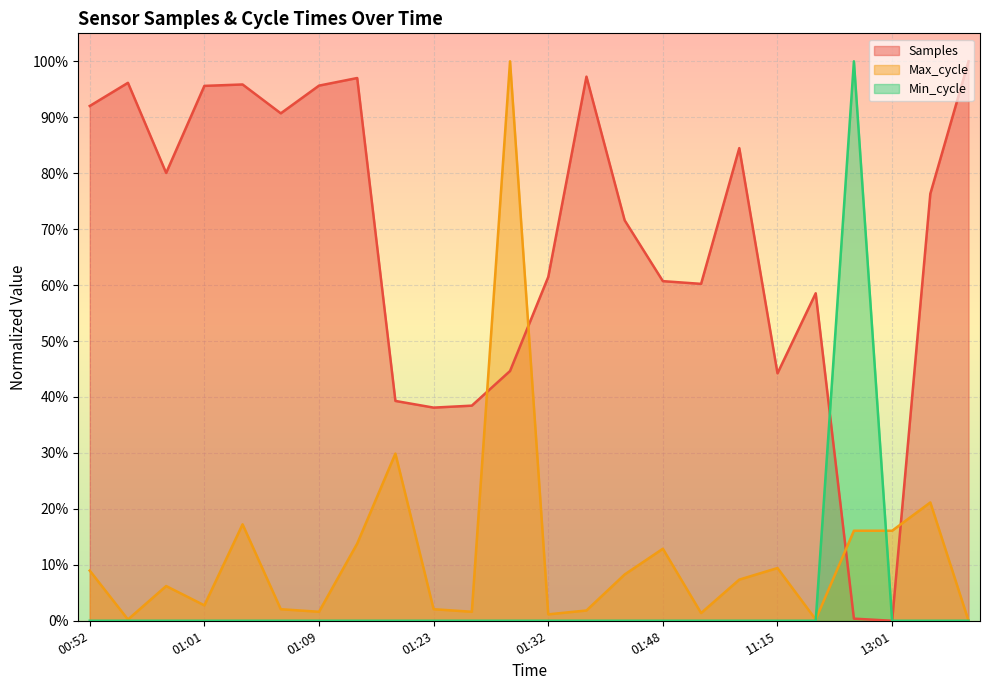

Reading left to right, extract all data points from this chart.

Samples: 0.9	1.0	0.8	1.0	1.0	0.9	1.0	1.0	0.4	0.4	0.4	0.4	0.6	1.0	0.7	0.6	0.6	0.8	0.4	0.6	0.0	0.0	0.8	1.0
Max_cycle: 0.1	0.0	0.1	0.0	0.2	0.0	0.0	0.1	0.3	0.0	0.0	1.0	0.0	0.0	0.1	0.1	0.0	0.1	0.1	0.0	0.2	0.2	0.2	0.0
Min_cycle: 0.0	0.0	0.0	0.0	0.0	0.0	0.0	0.0	0.0	0.0	0.0	0.0	0.0	0.0	0.0	0.0	0.0	0.0	0.0	0.0	1.0	0.0	0.0	0.0